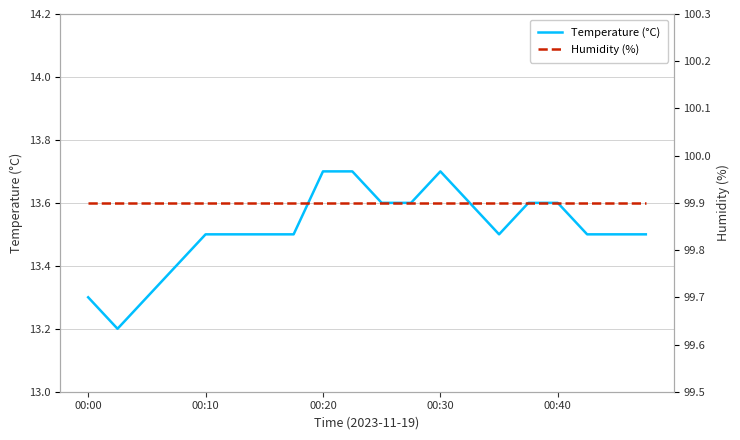

The Temperature (°C) series shows 9.1 at 00:30. True or false?

False